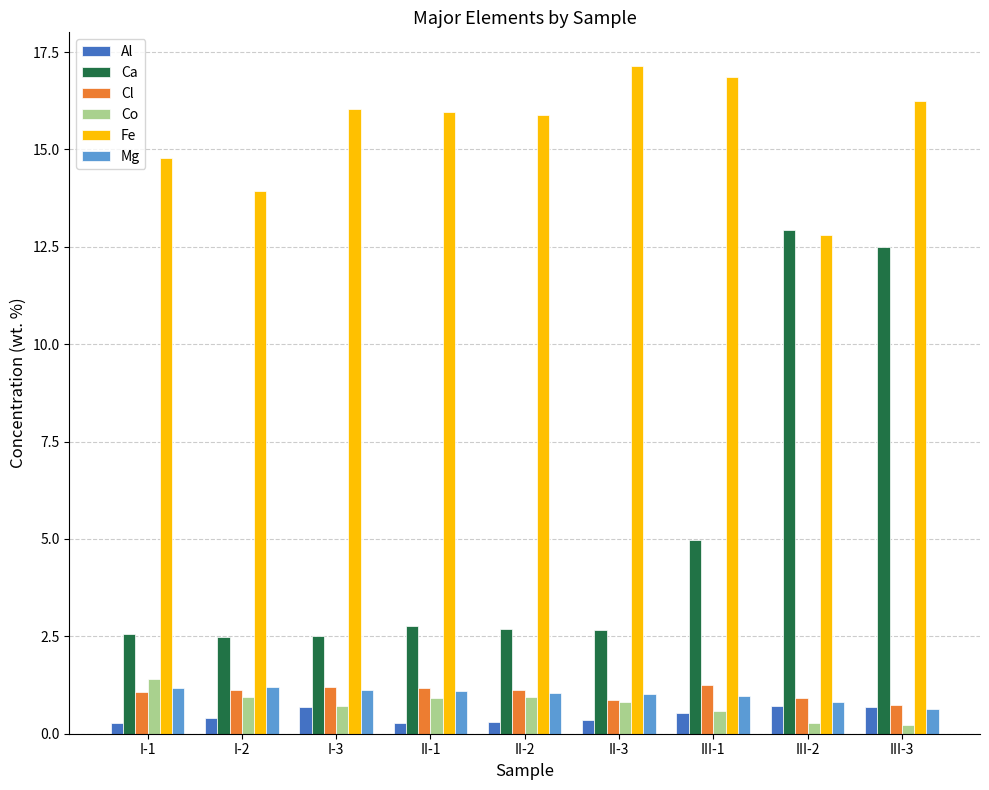

True or false: Co has a value of 2.1 at I-1.

False